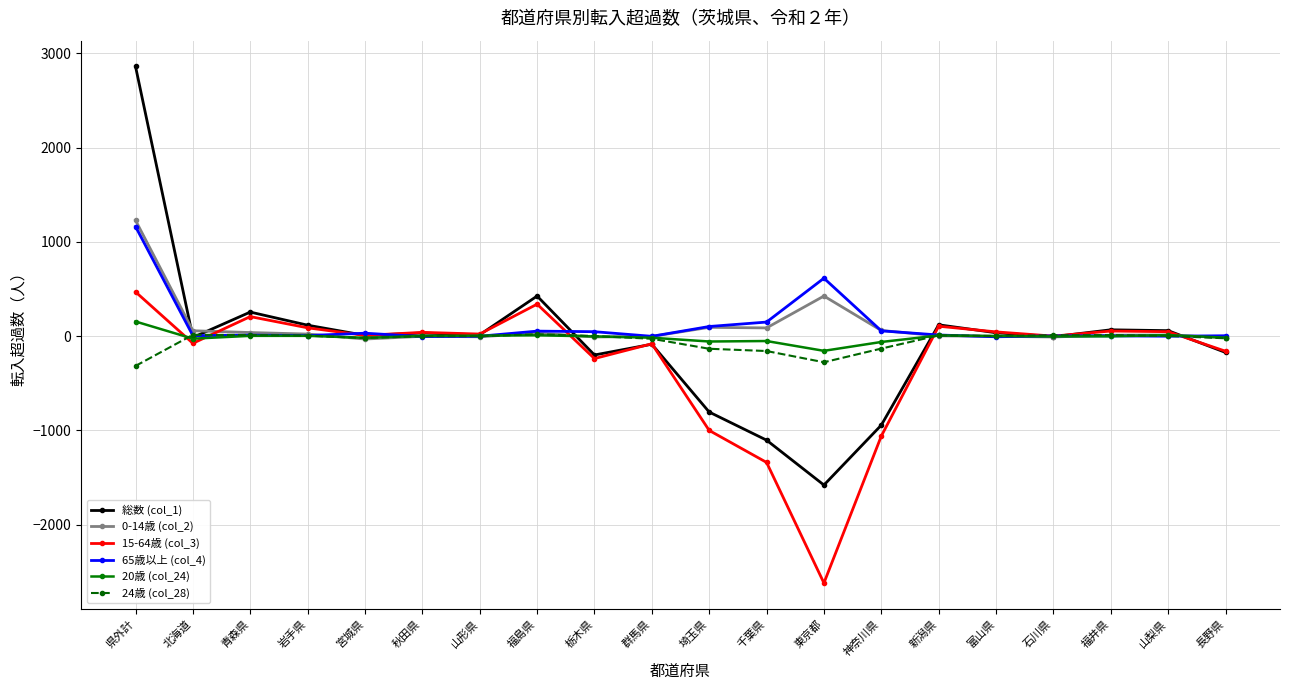

What is the label of the 10th point from the left?

群馬県